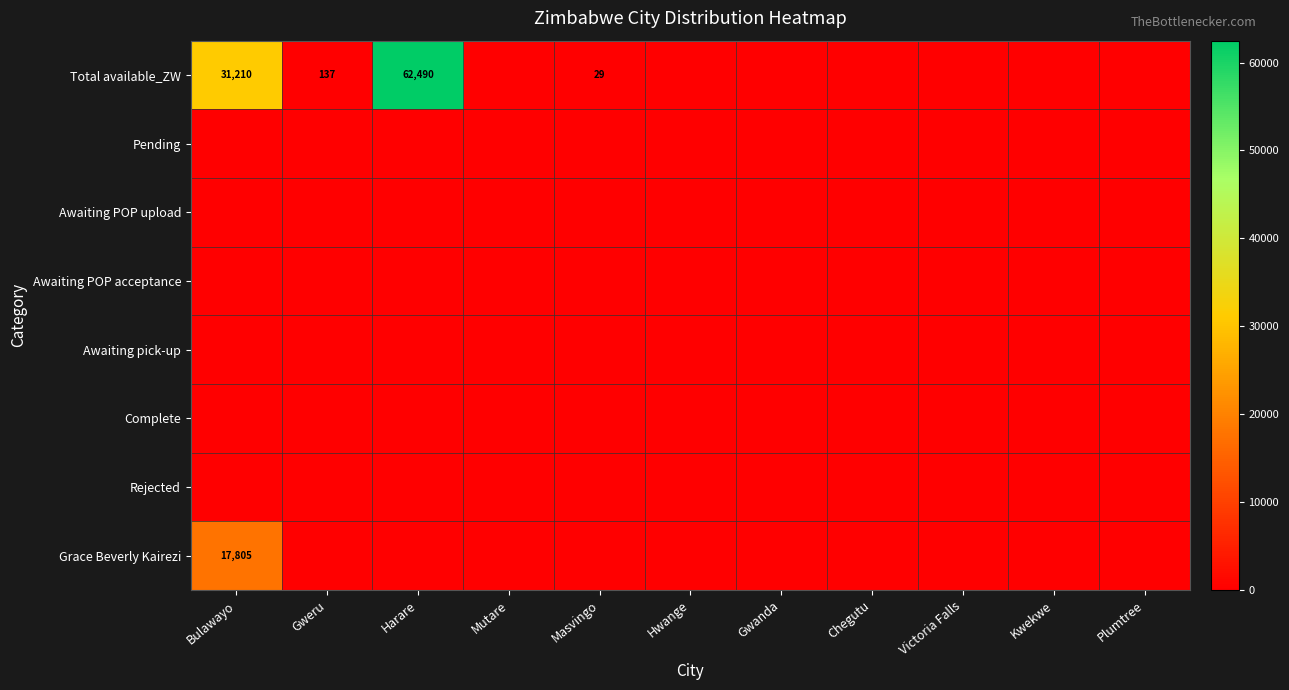

How many data points does each series have?

11